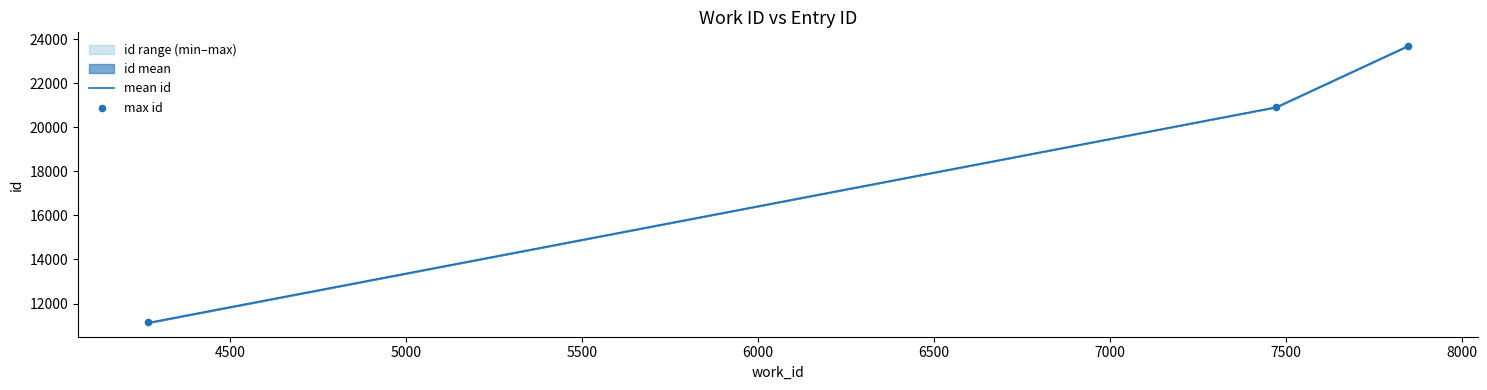

Which series contains the lowest Y value?

mean id